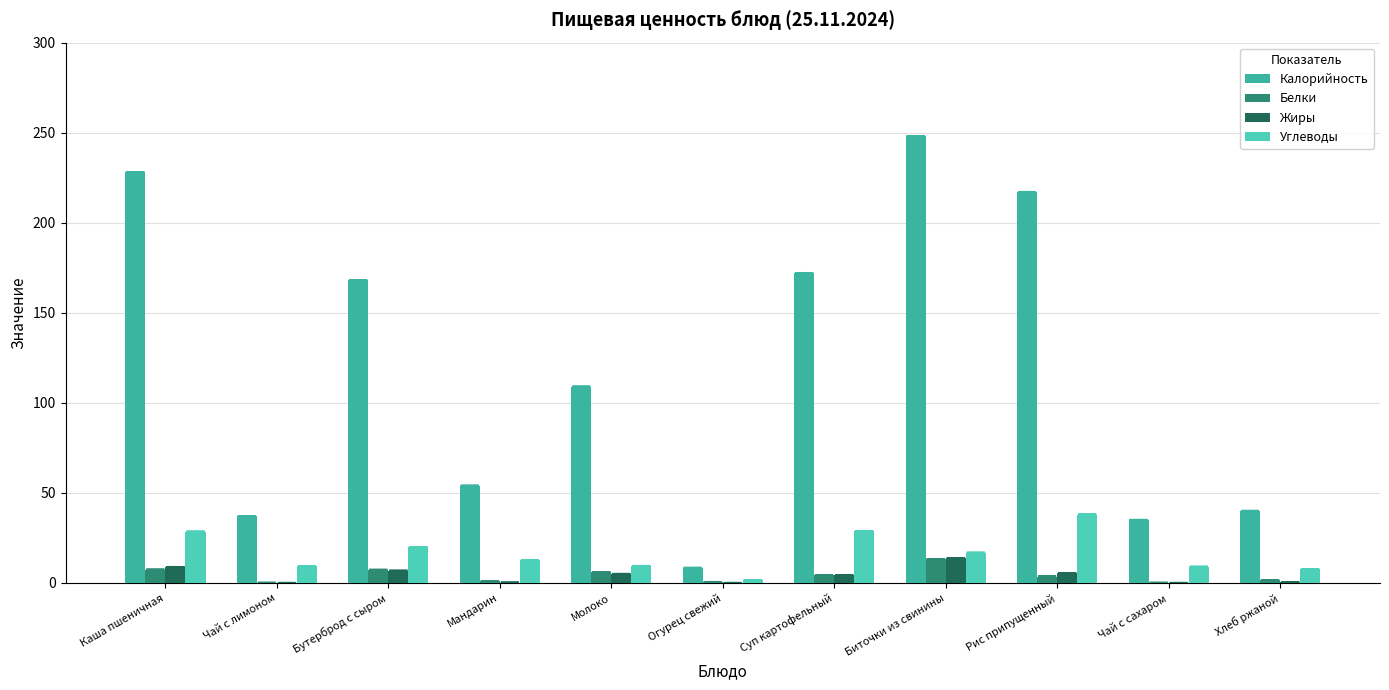

Read the Белки value at Каша пшеничная.

7.4